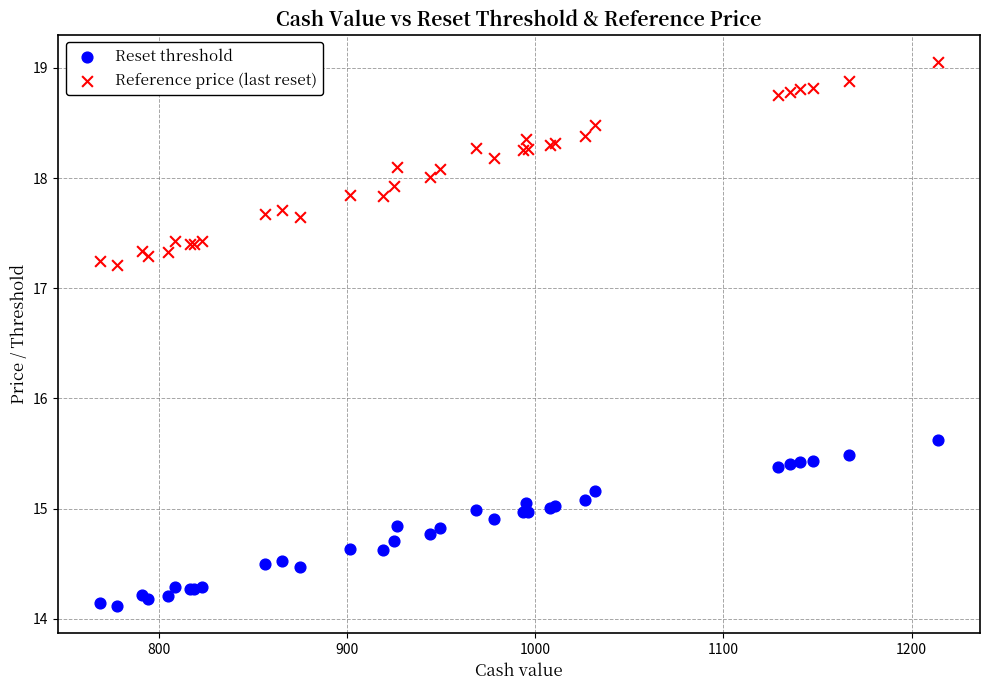

Across all series, what Y value is closest to 16?

15.6